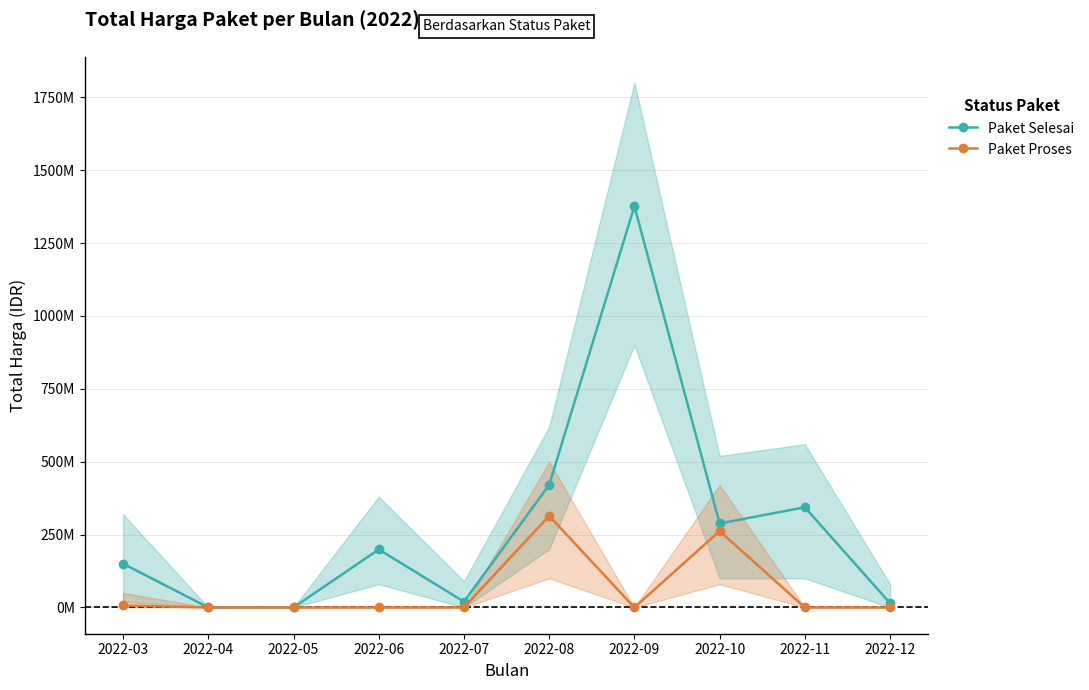

Which series has the widest spread of values?

Paket Selesai